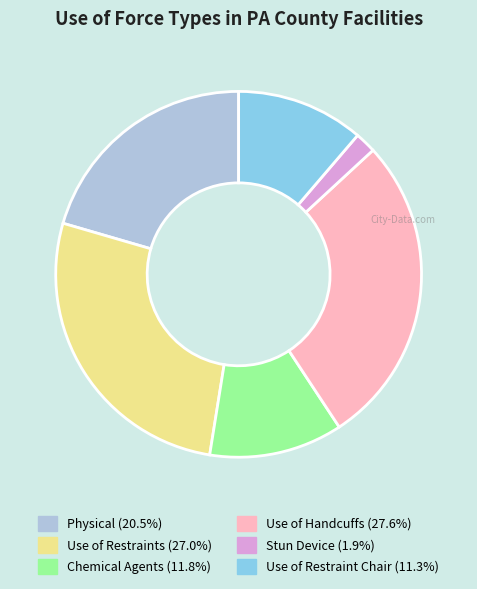

What is the ratio of the value at Use of Restraint Chair (11.3%) to the value at Use of Restraints (27.0%)?

0.4